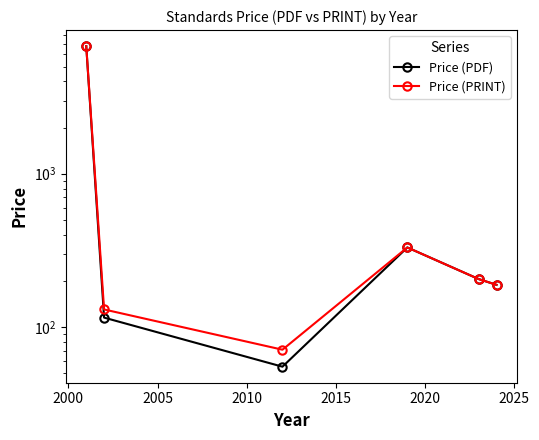

At how many categories does at least one series exceed 1128?

1